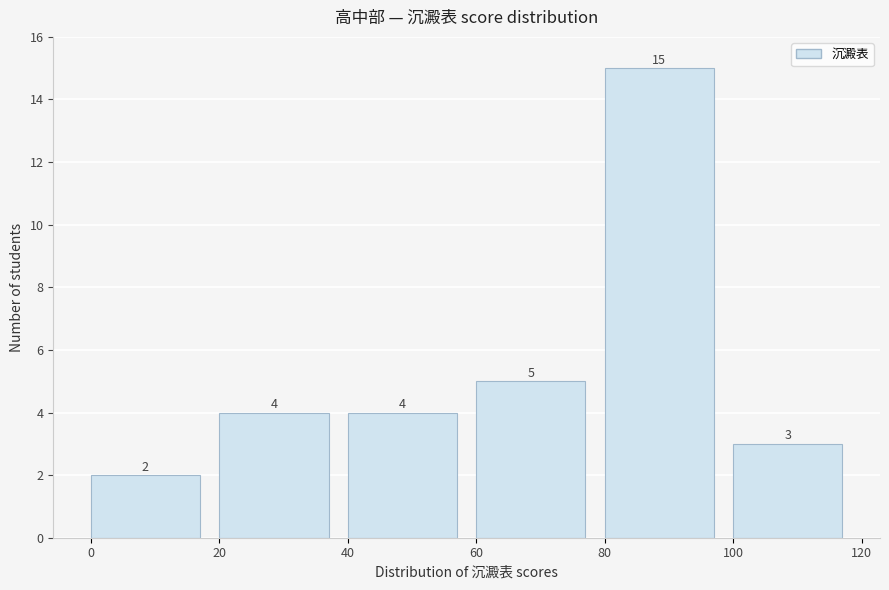

Reading left to right, transcribe this chart: for each bar, give the range it covers on the x-axis and its height.

0 to 20: 2
20 to 40: 4
40 to 60: 4
60 to 80: 5
80 to 100: 15
100 to 120: 3